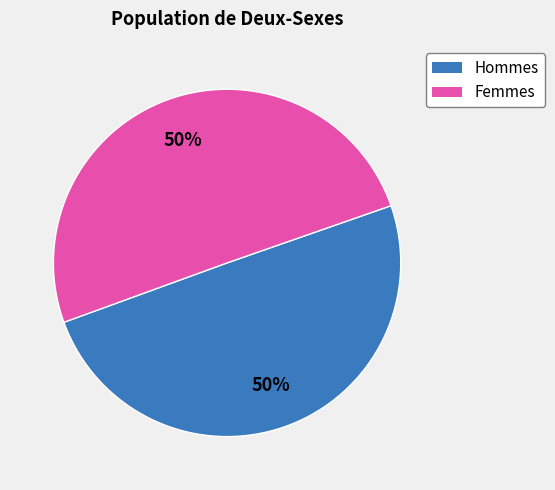

Count the number of slices in the pie.

2